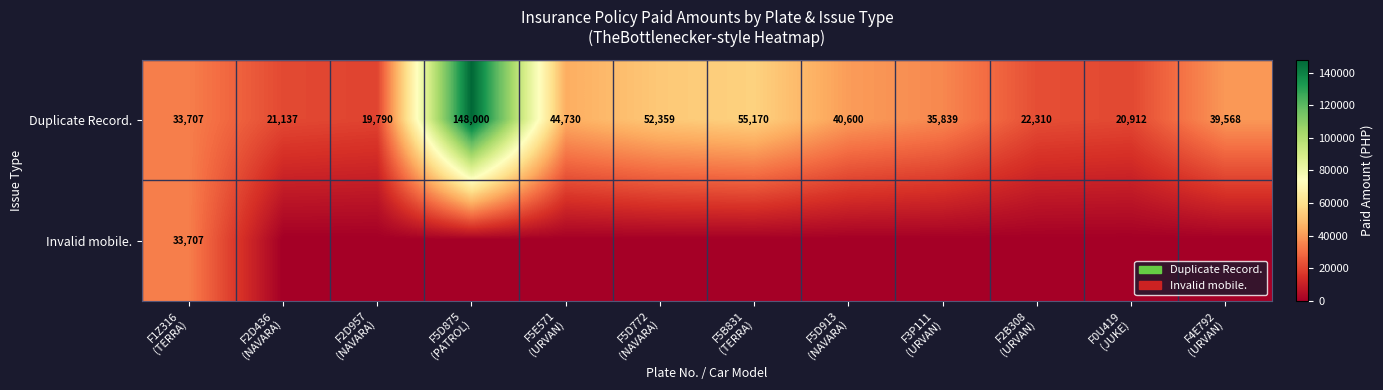

What is the difference between the second highest and second lowest values in the Duplicate Record. series?

34258